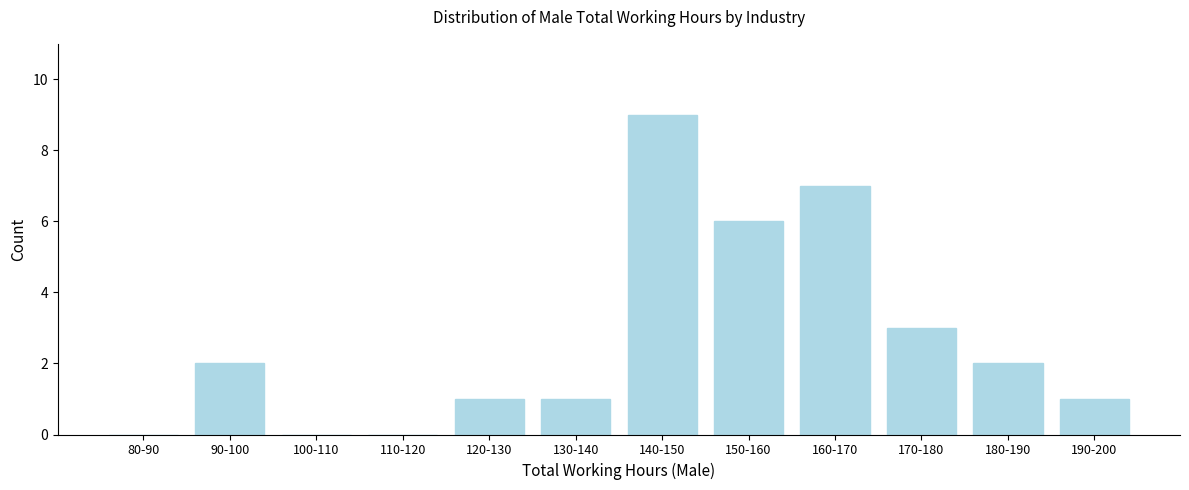

Reading right to left, transcribe all the data shown in this chart.

190-200=1	180-190=2	170-180=3	160-170=7	150-160=6	140-150=9	130-140=1	120-130=1	110-120=0	100-110=0	90-100=2	80-90=0